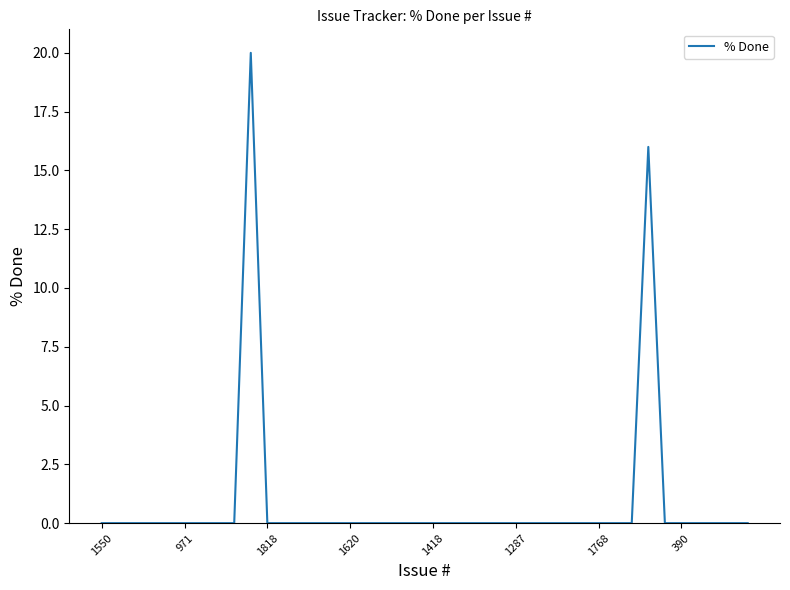

What is the maximum value shown in the chart?

20